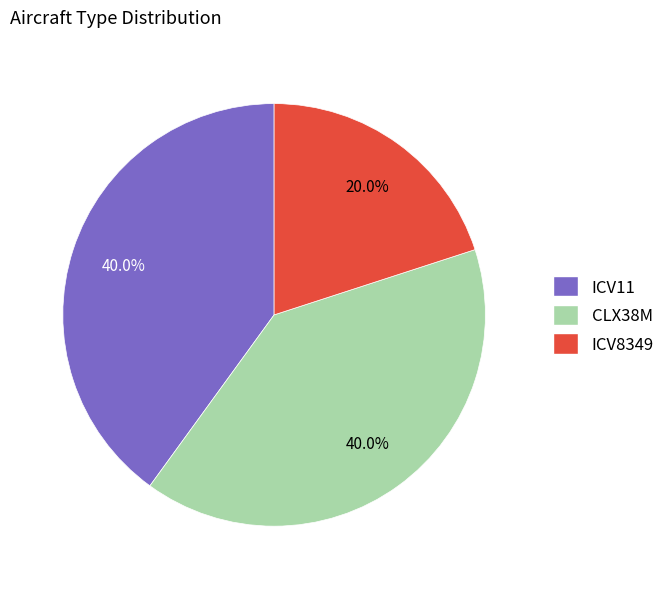

Is the sum of CLX38M and ICV11 greater than half?

Yes